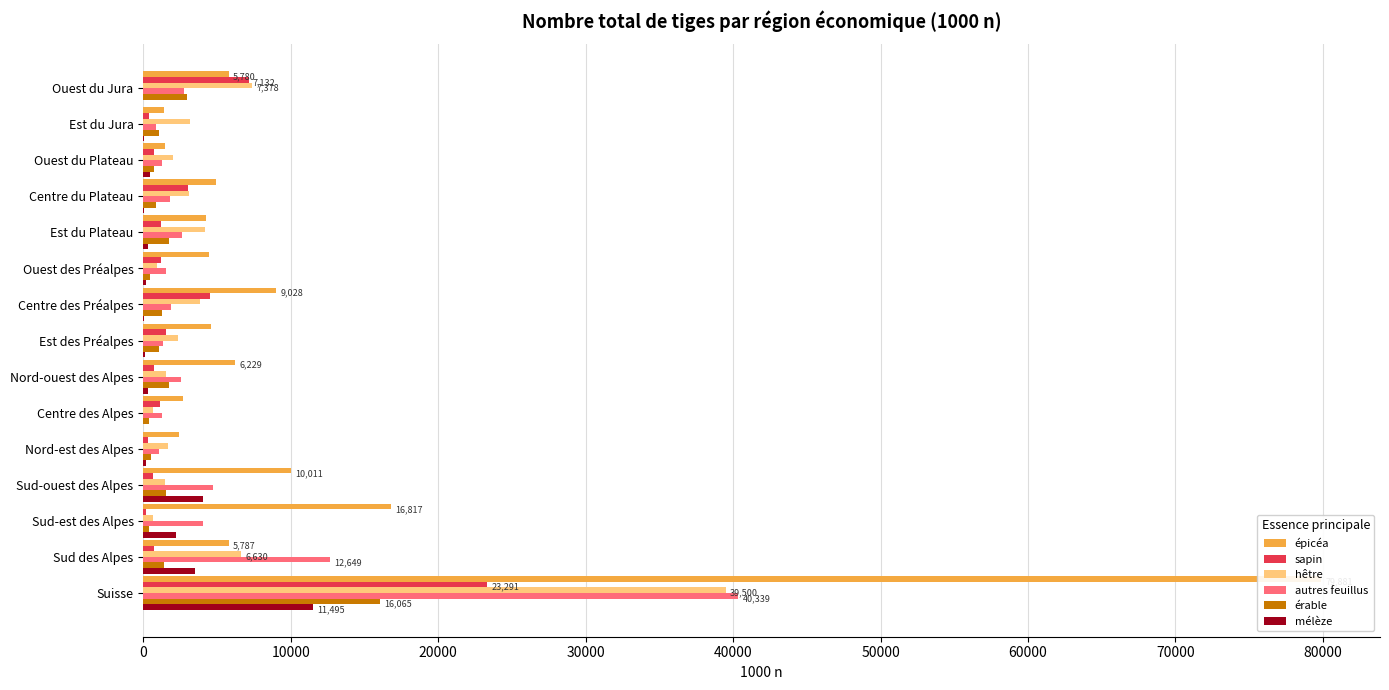

What are all the series names shown in the legend?

épicéa, sapin, hêtre, autres feuillus, érable, mélèze